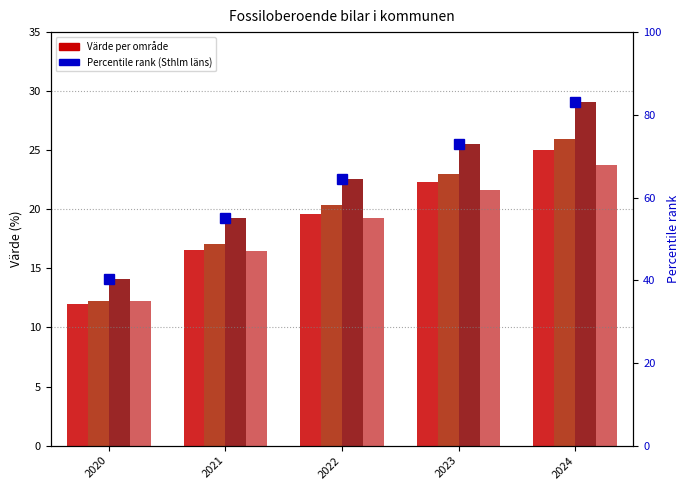

Is it true that Stockholms läns kommuner equals 50.2 at 2024?

False